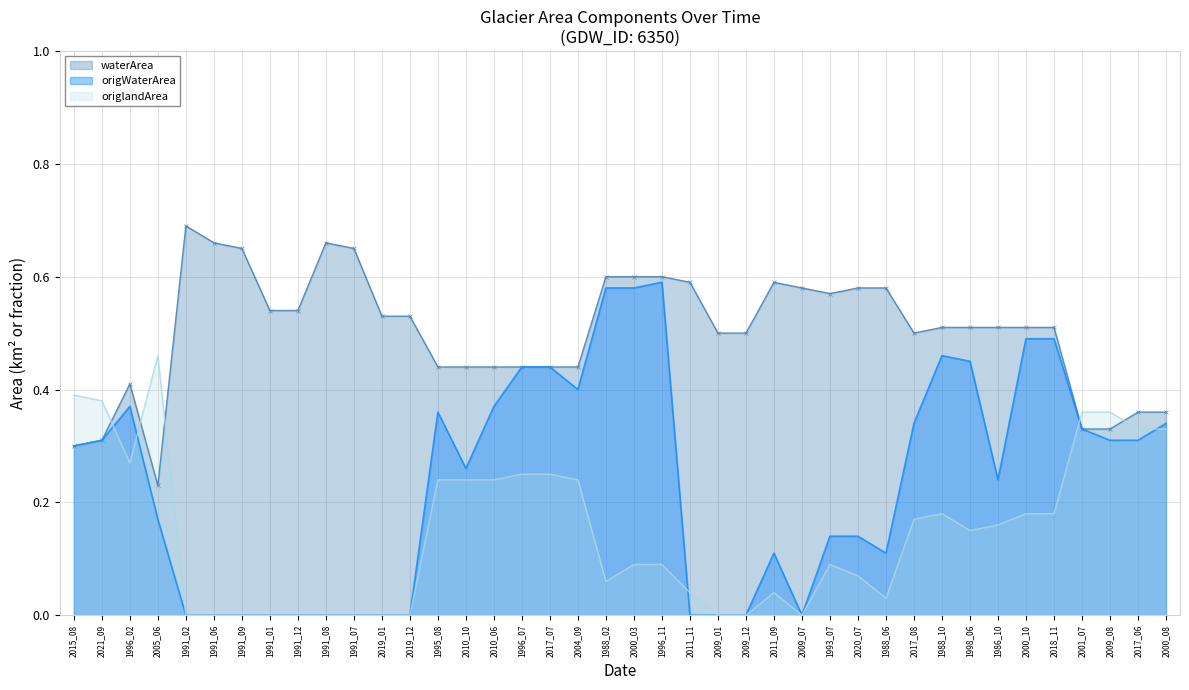

The origWaterArea series shows 0.3 at 2010_10. True or false?

True